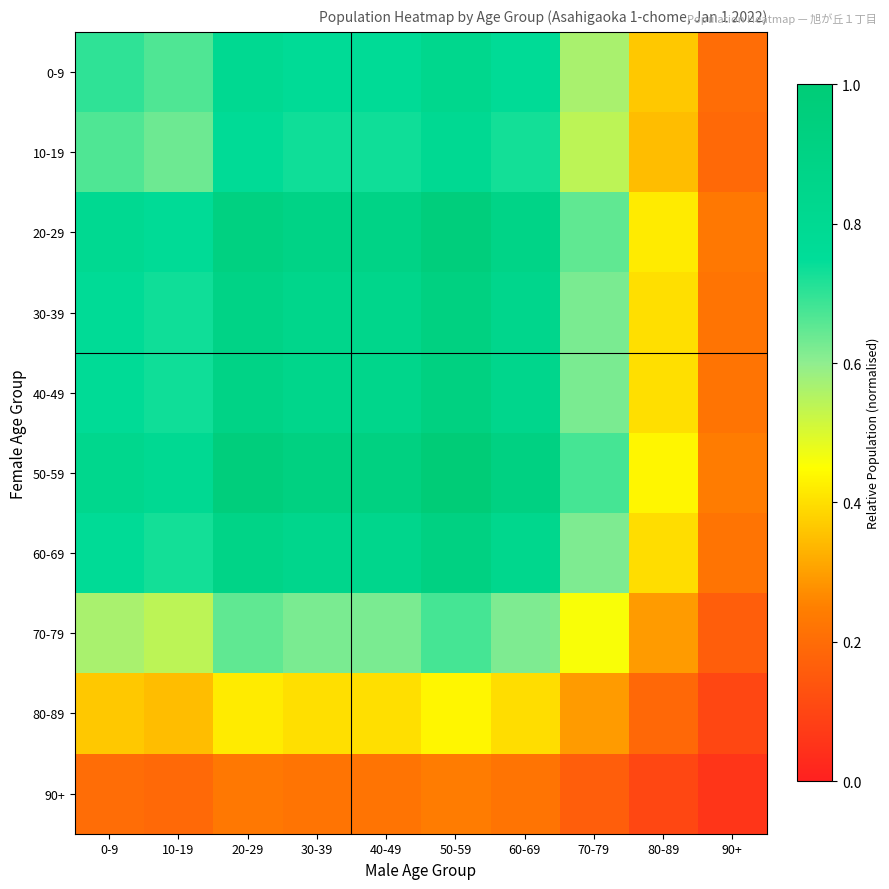

Count the number of categories in the chart.

10